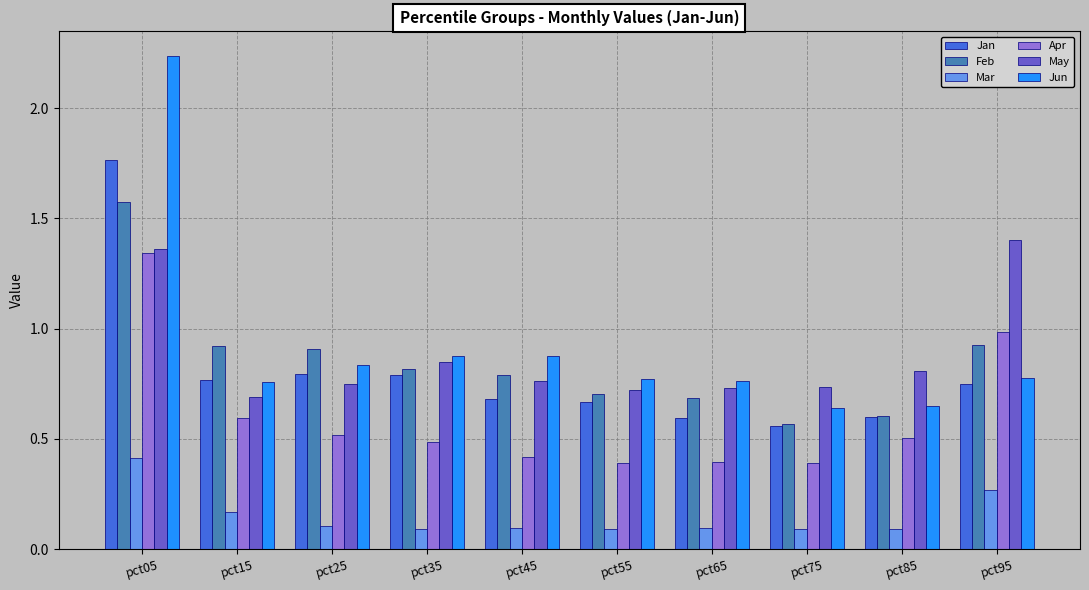

True or false: Jan has a value of 0.2 at pct35.

False